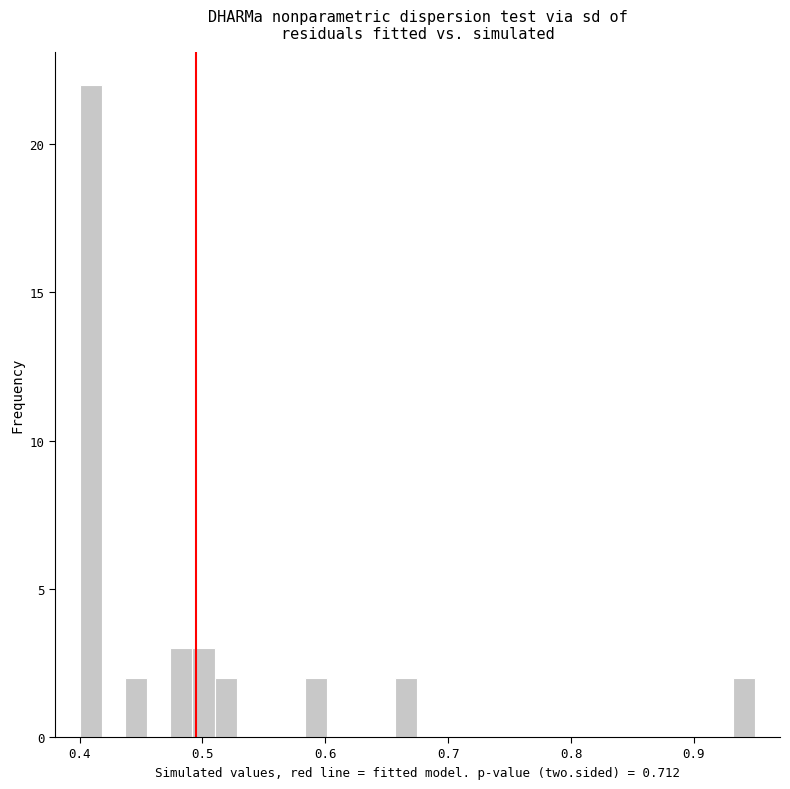

Around what value on the x-axis is the tallest bar? Give the approximate position of its centre, as read against the axis.

0.41